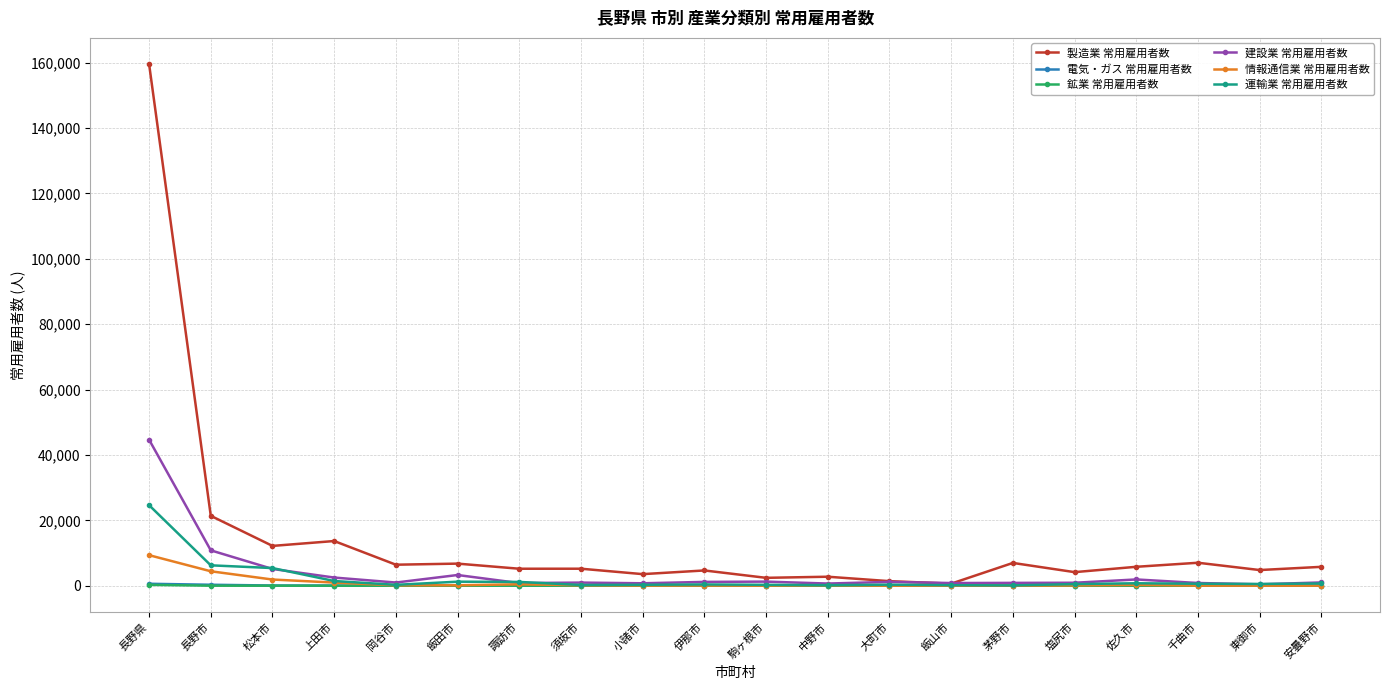

What is the label of the 4th point from the right?

佐久市